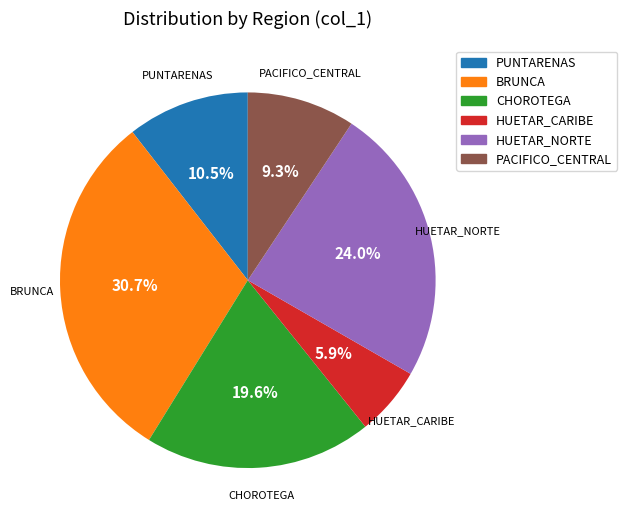

To the nearest percent, what portion does HUETAR_NORTE represent?

24%